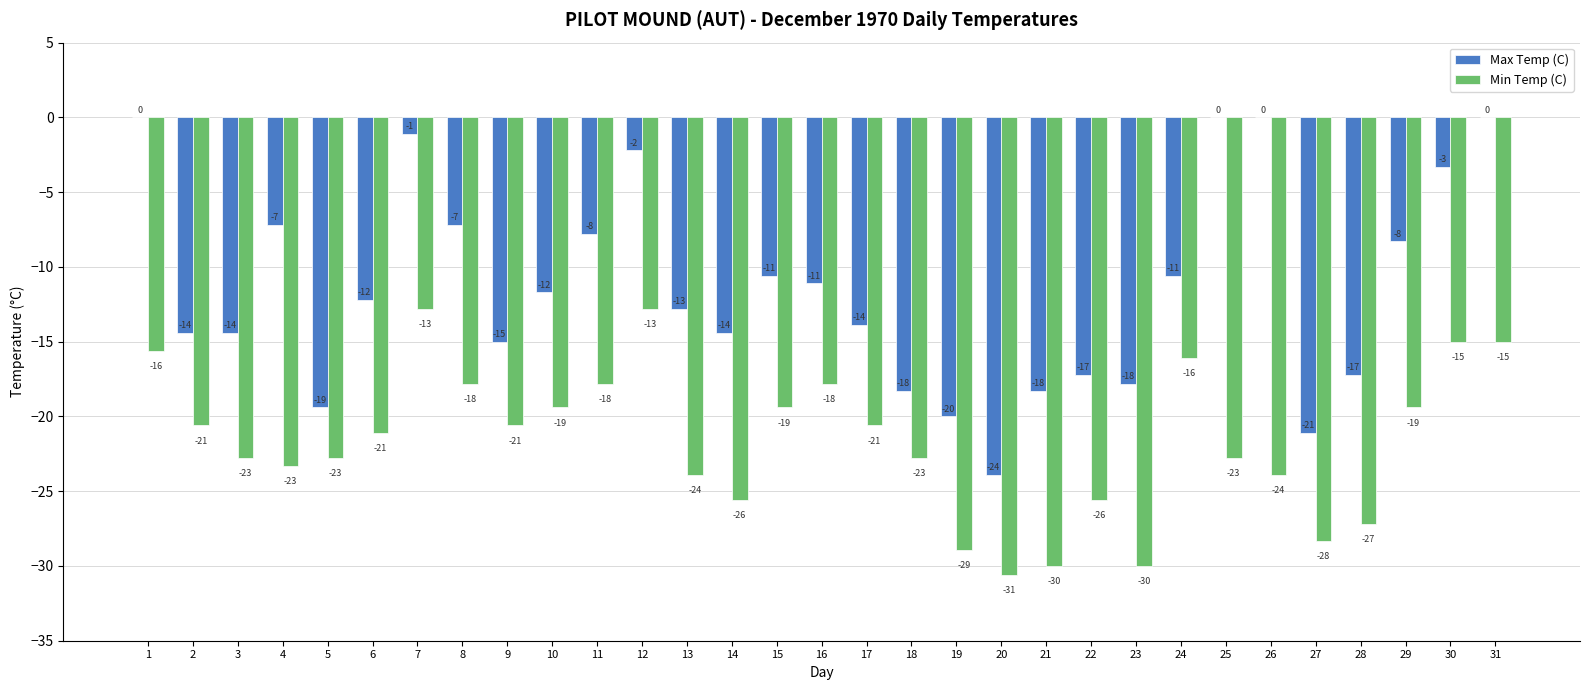

What is the sum of the Min Temp (C) values at 26 and 6?

-45.0